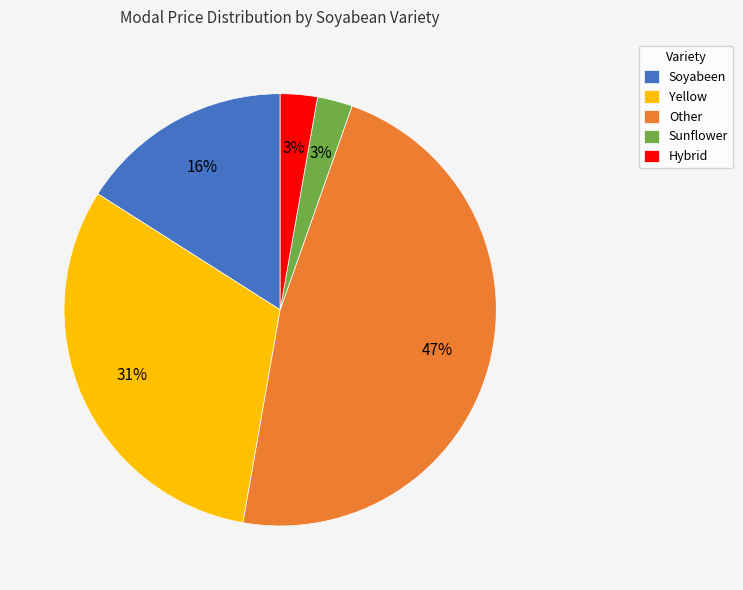

How many slices are in this pie chart?

5